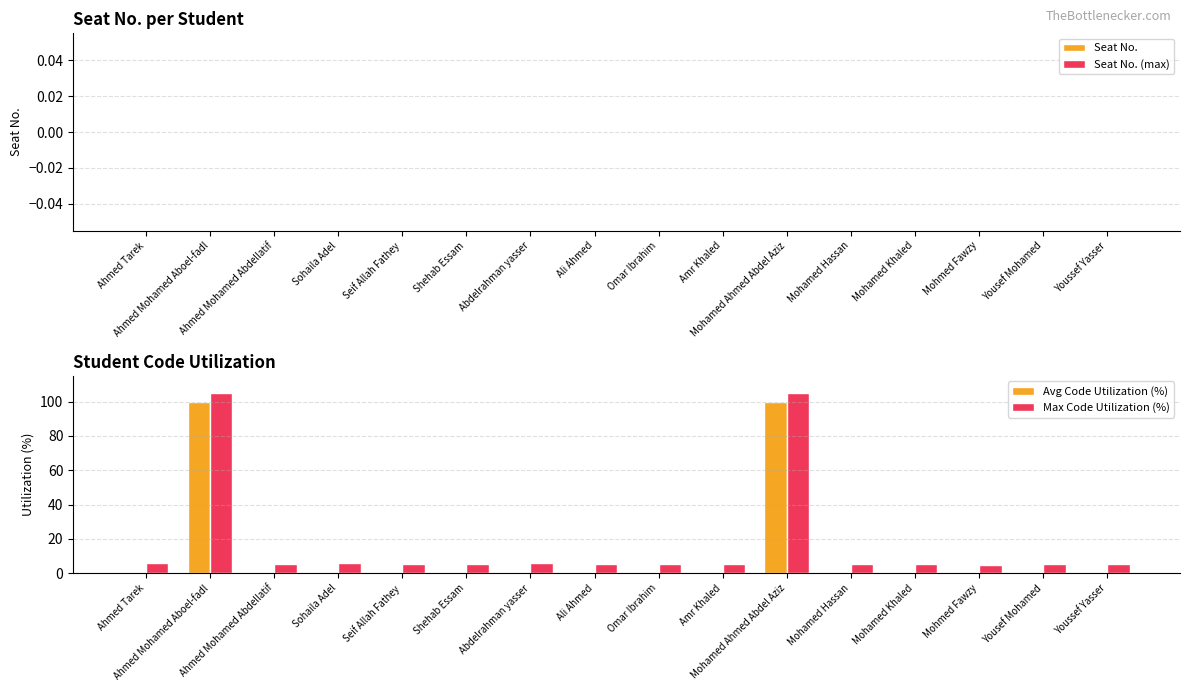

Which series has the largest total across all categories?

Max Code Utilization (%)